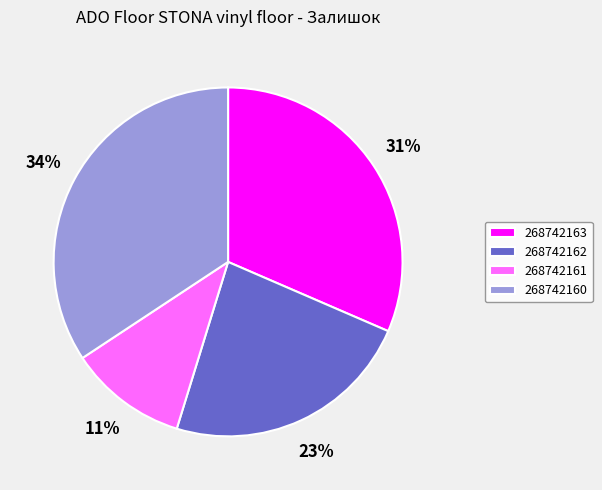

Which slice is the largest?

268742160